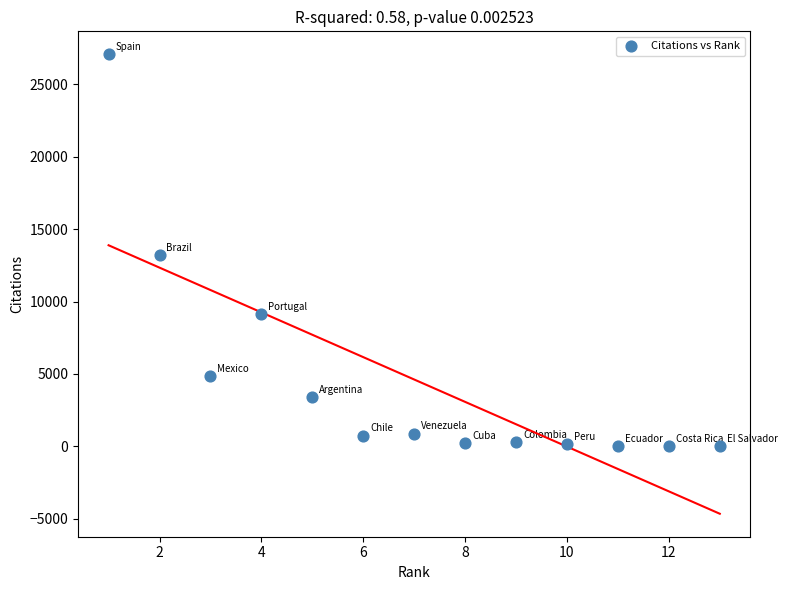

What is the range of X values (max minus min)?

12